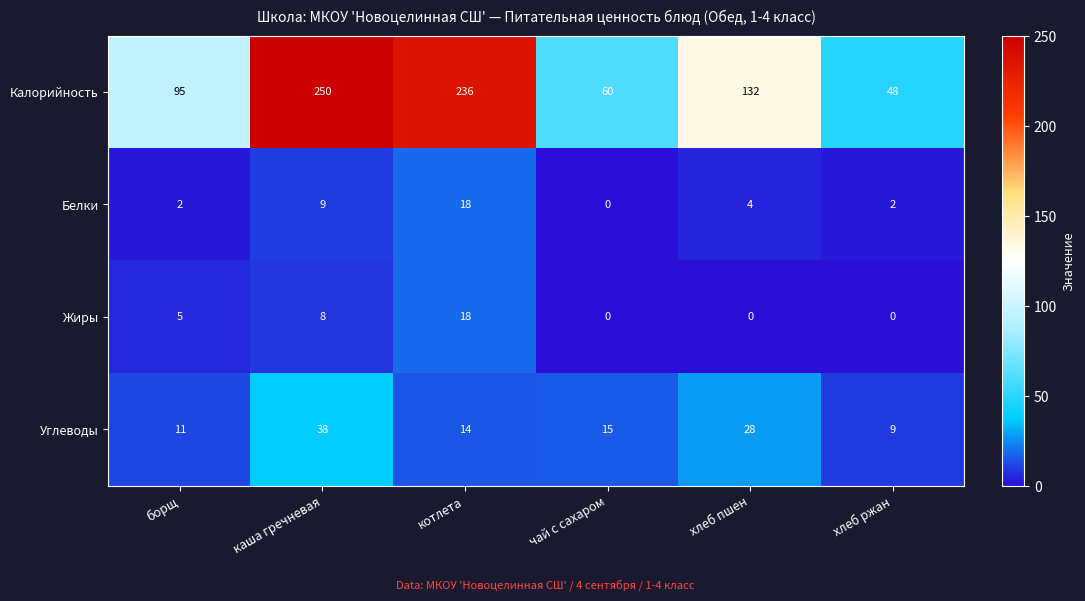

What is the sum of the Белки values at чай с сахаром and хлеб пшен?

4